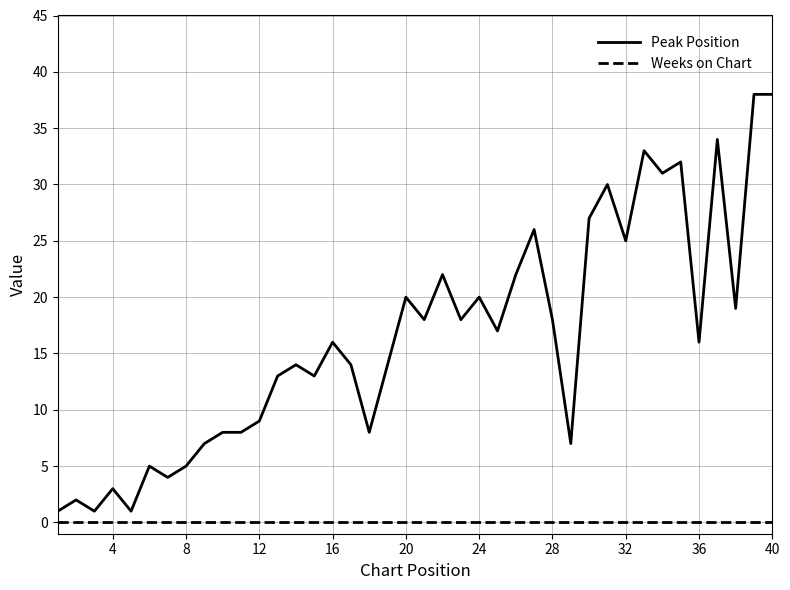

Which series has the largest total across all categories?

Peak Position